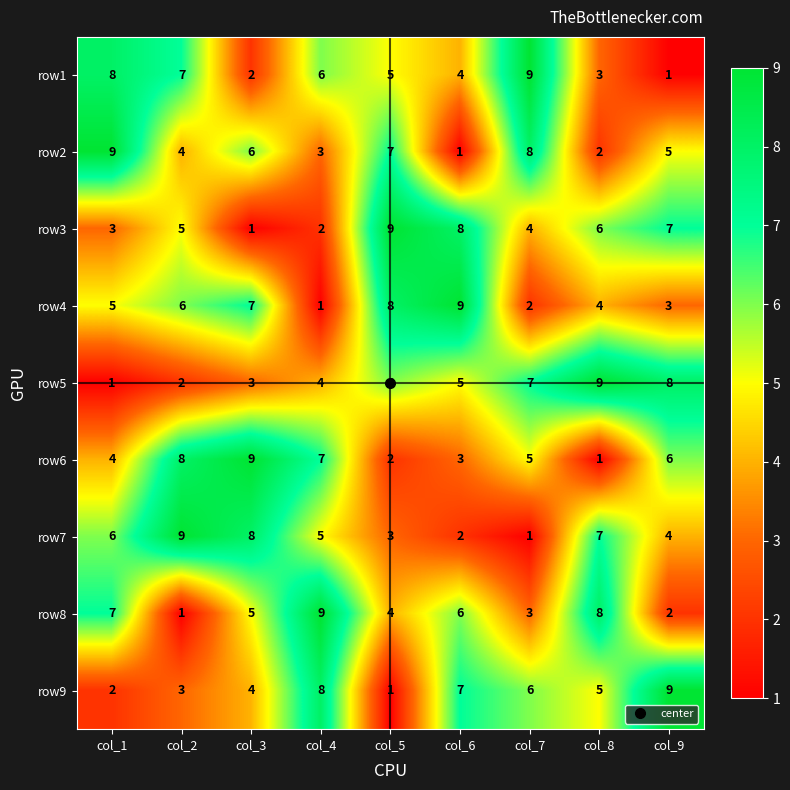

What is the minimum value shown in the chart?

1